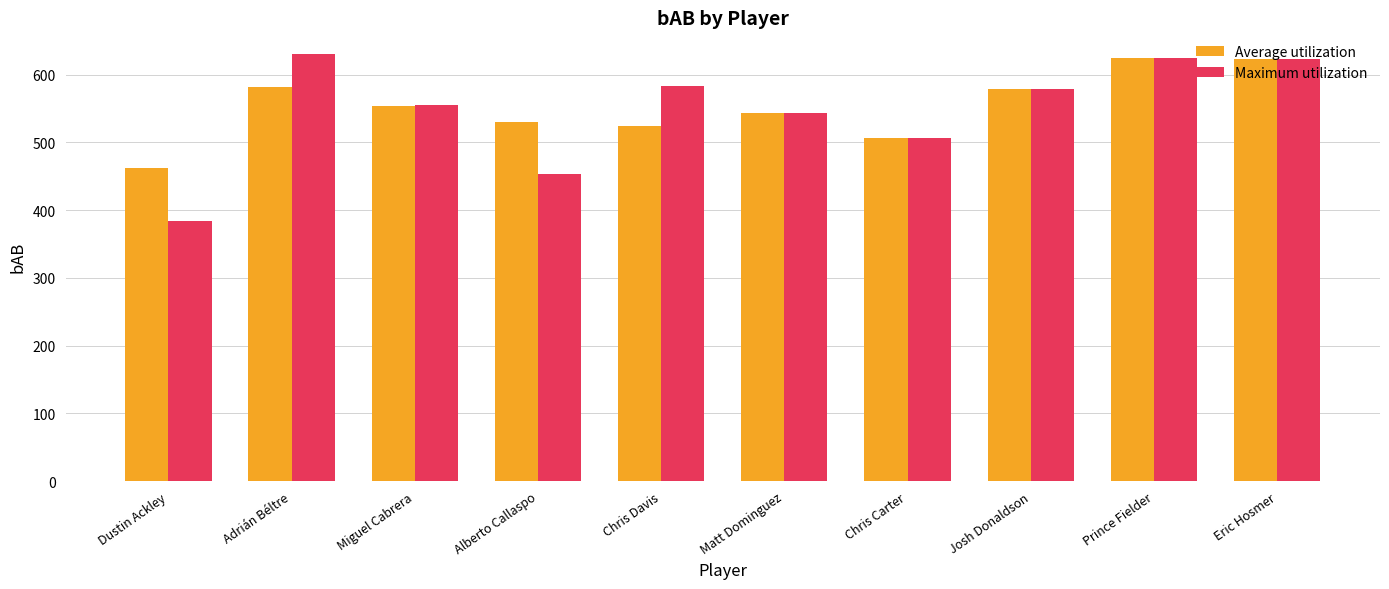

At Chris Davis, list the series in order from largest to smallest.

Maximum utilization, Average utilization